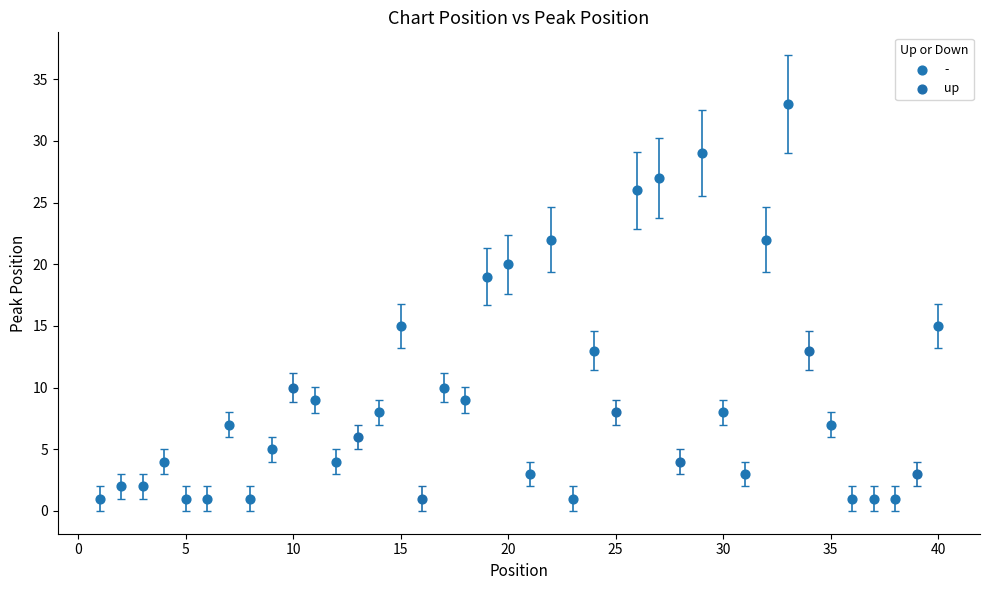

Which series contains the highest Y value?

-